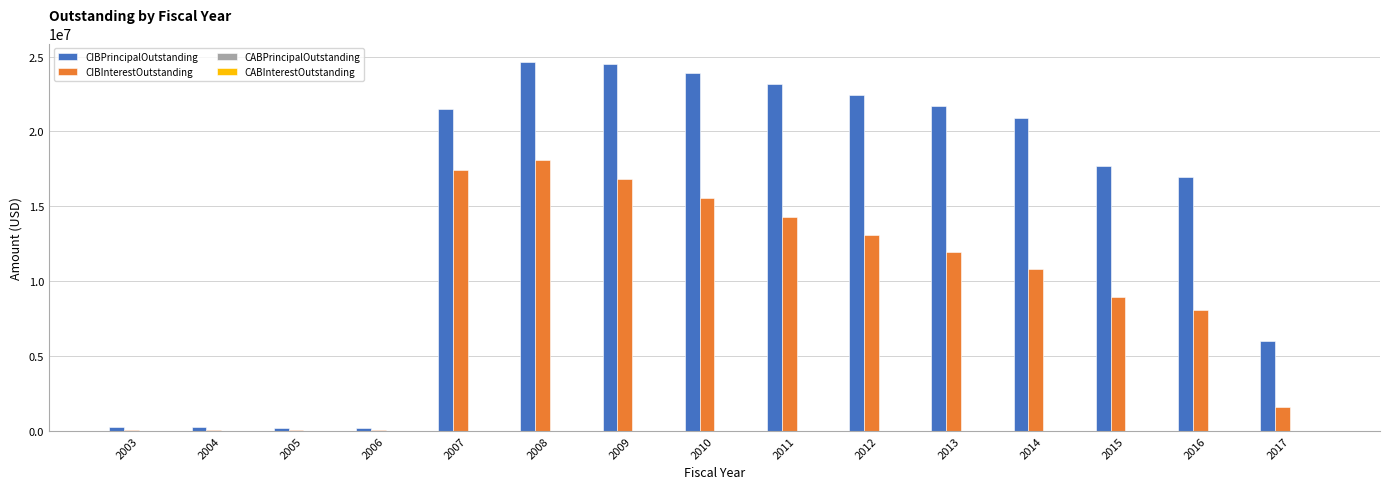

What is the sum of all CIBPrincipalOutstanding values?

224300000.0